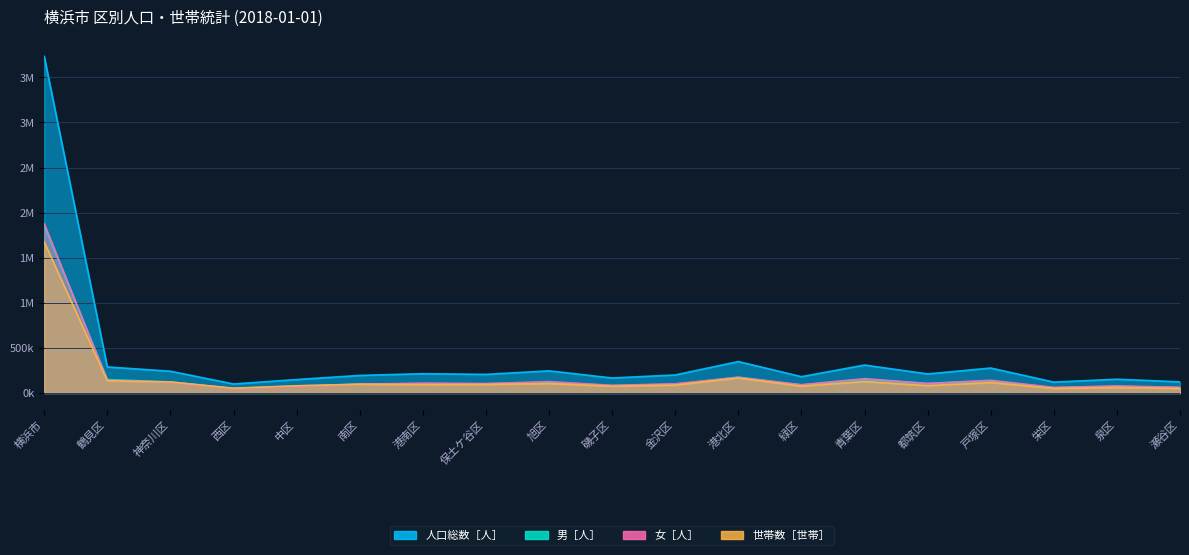

True or false: 人口総数［人］ has a value of 78508 at 港北区.

False